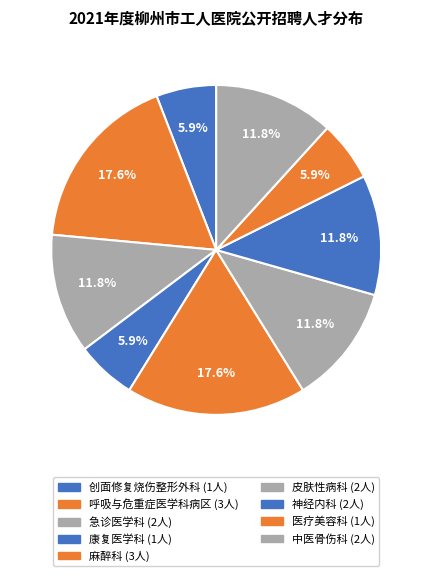

To the nearest percent, what percentage of the pie is 皮肤性病科?

12%